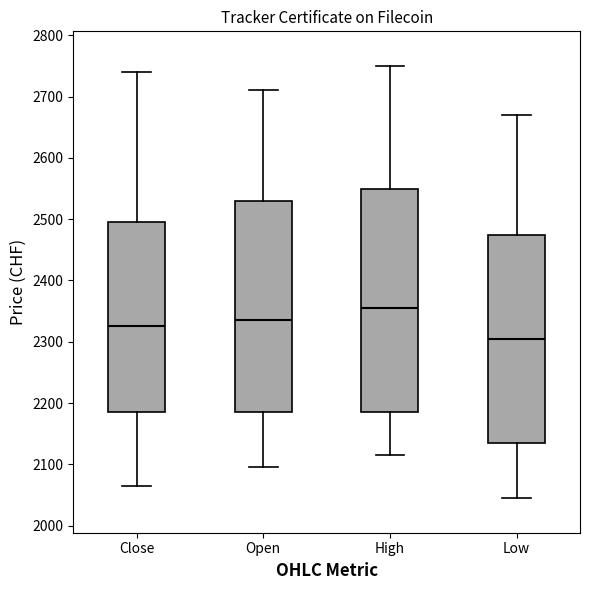

Reading left to right, read every box against the y-axis: the position of its median line, the range the box covers, and the ends of its whiskers. The values are not printed on the chart, so give them approximately, as read against the axis.

Close: median 2330, box 2190 to 2500, whiskers 2070 to 2740
Open: median 2340, box 2190 to 2530, whiskers 2100 to 2710
High: median 2360, box 2190 to 2550, whiskers 2120 to 2750
Low: median 2310, box 2140 to 2480, whiskers 2050 to 2670